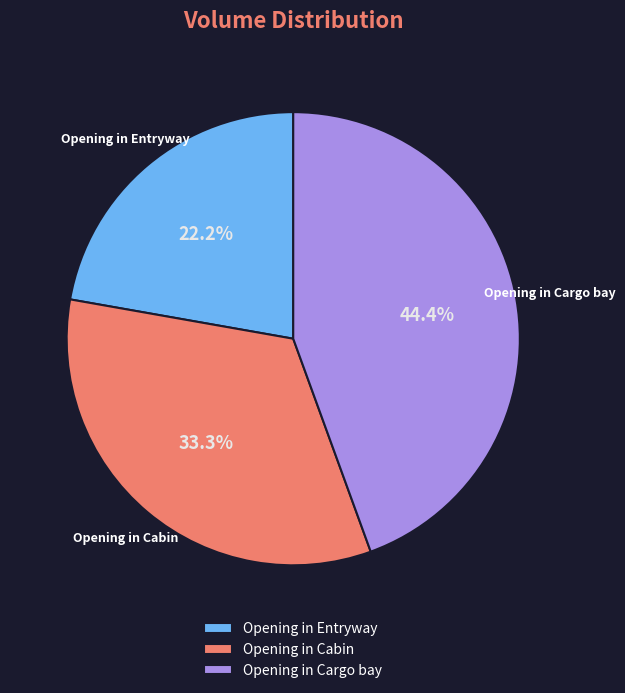

To the nearest percent, what is the combined percentage of Opening in Cabin and Opening in Cargo bay?

78%